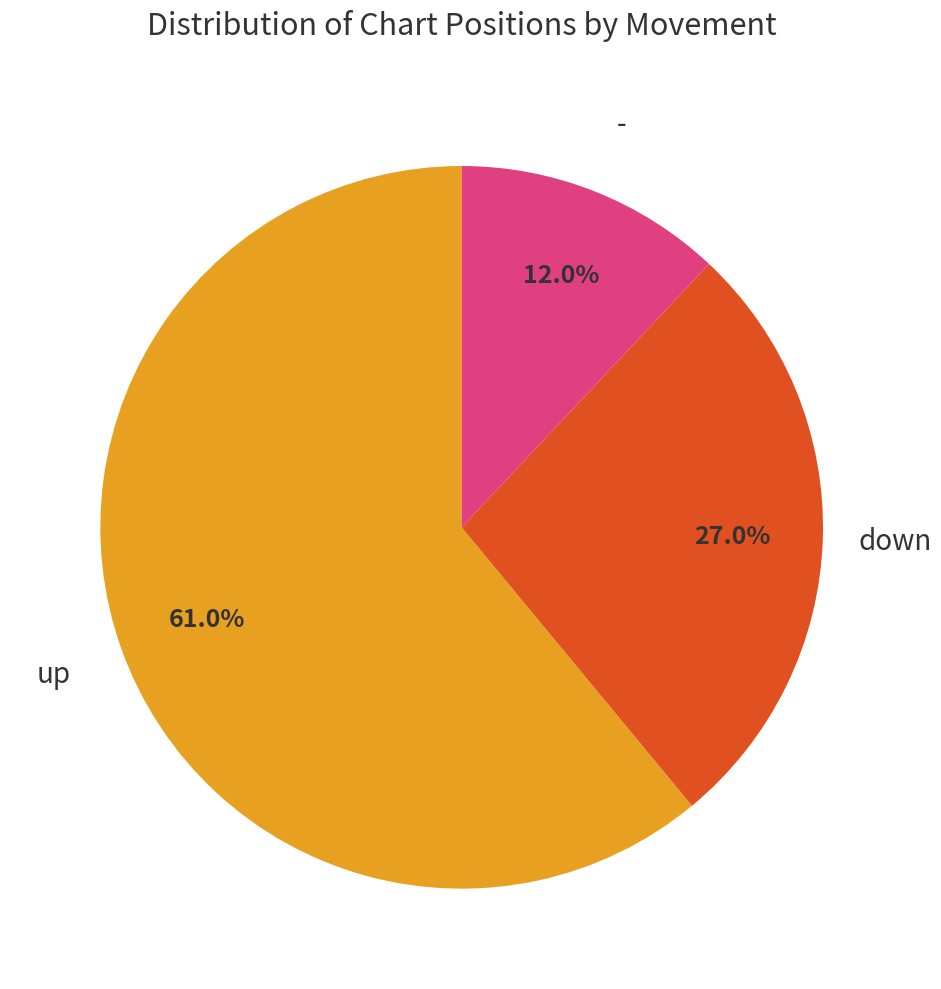

Is it true that - is 12% of the pie?

True